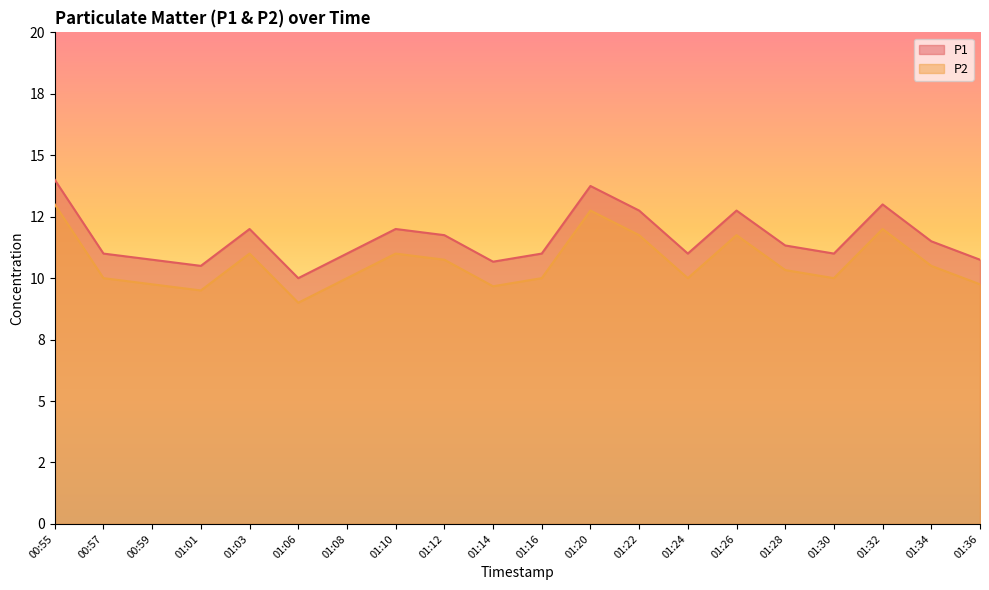

Reading left to right, transcribe all the data shown in this chart.

P1: 14.0	11.0	10.8	10.5	12.0	10.0	11.0	12.0	11.8	10.7	11.0	13.8	12.8	11.0	12.8	11.3	11.0	13.0	11.5	10.8
P2: 13.0	10.0	9.8	9.5	11.0	9.0	10.0	11.0	10.8	9.7	10.0	12.8	11.8	10.0	11.8	10.3	10.0	12.0	10.5	9.8